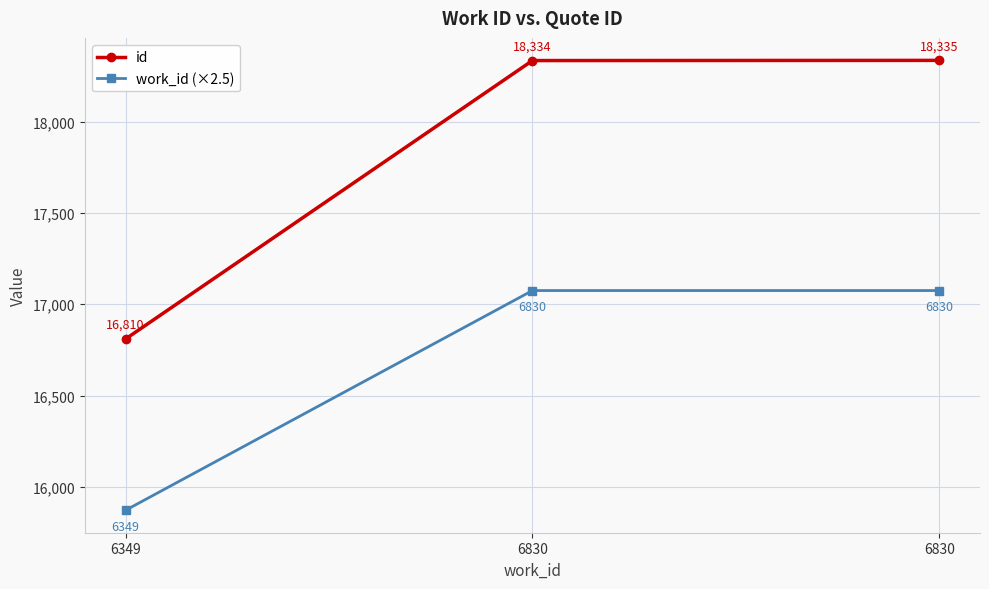

What is the total value across all series at 6349?

32682.5